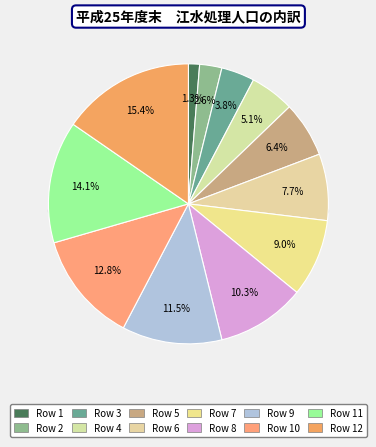

How many slices are in this pie chart?

12